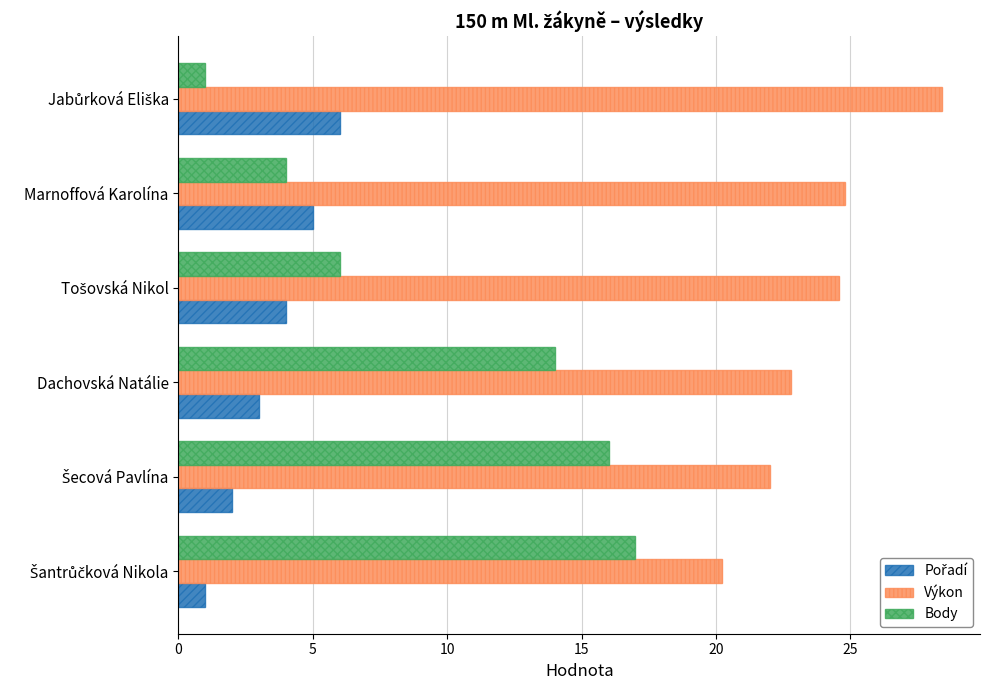

Which series has the largest range (max minus min)?

Body